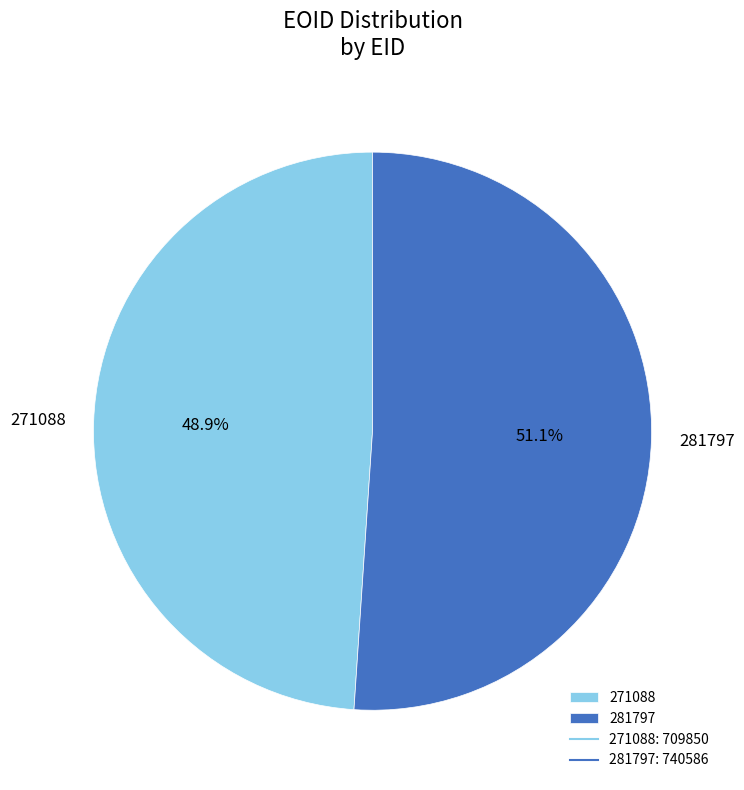

To the nearest percent, what is the difference between the largest and smallest slice percentages?

2%